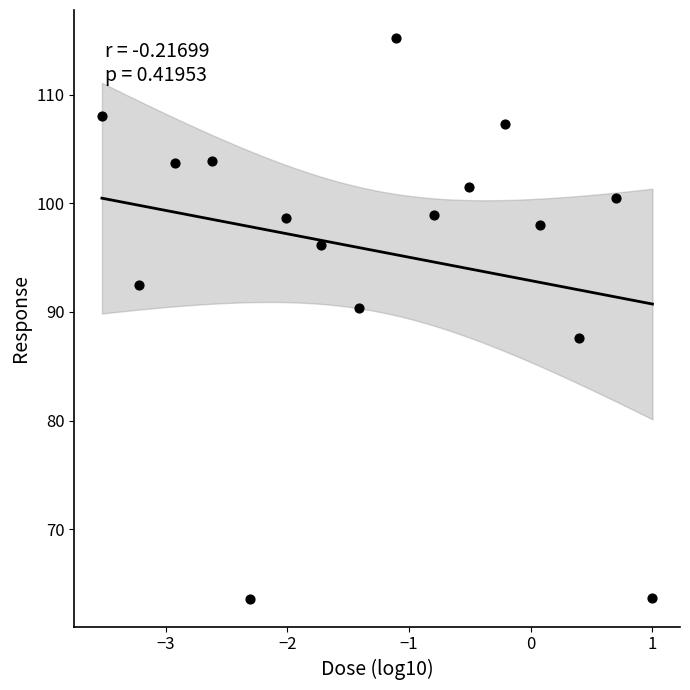

What is the range of X values (max minus min)?

4.5